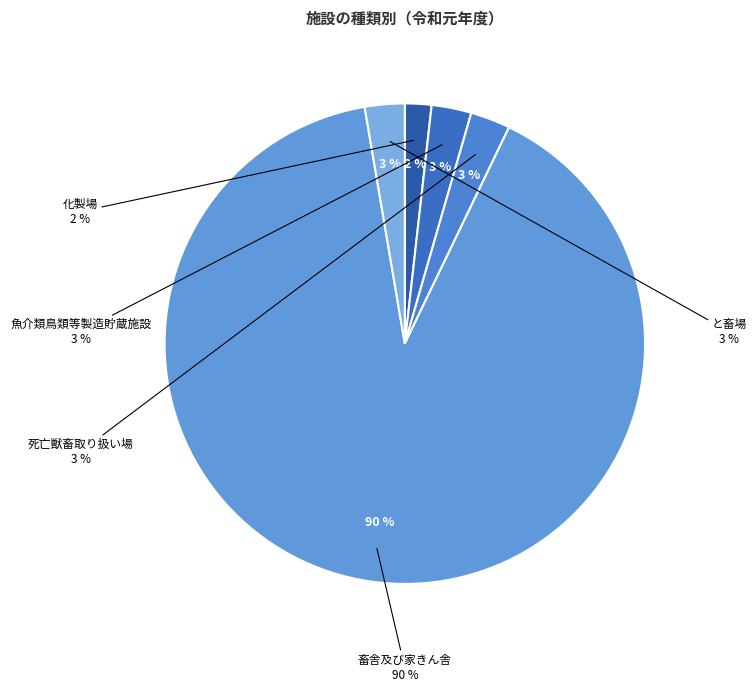

Is it true that 死亡獣畜取り扱い場 is 3% of the pie?

True